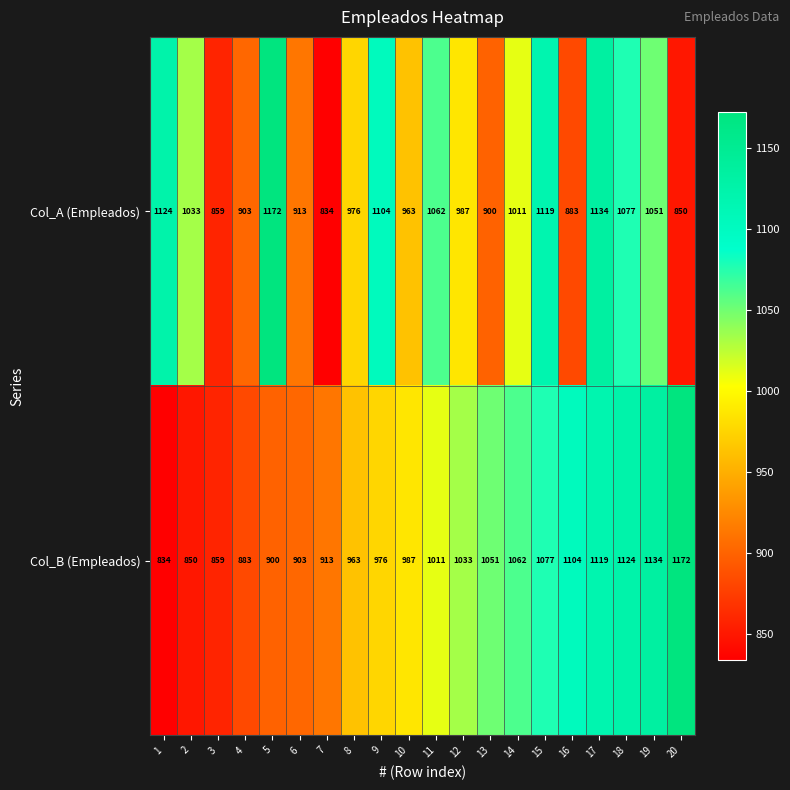

True or false: Col_B (Empleados) has a value of 311 at 5.

False